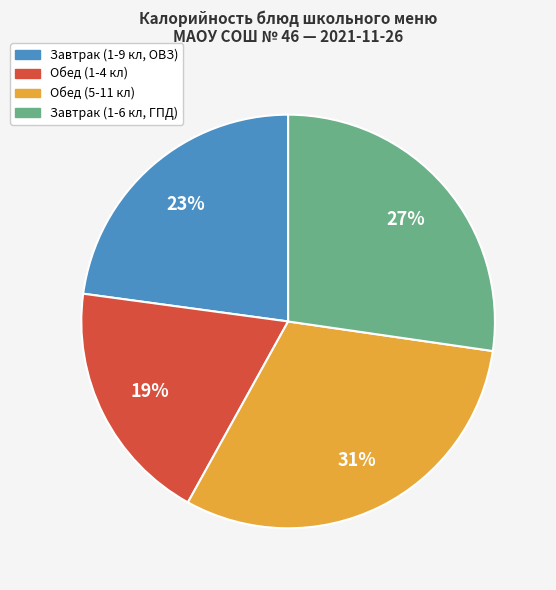

Is there a majority slice in this chart?

No